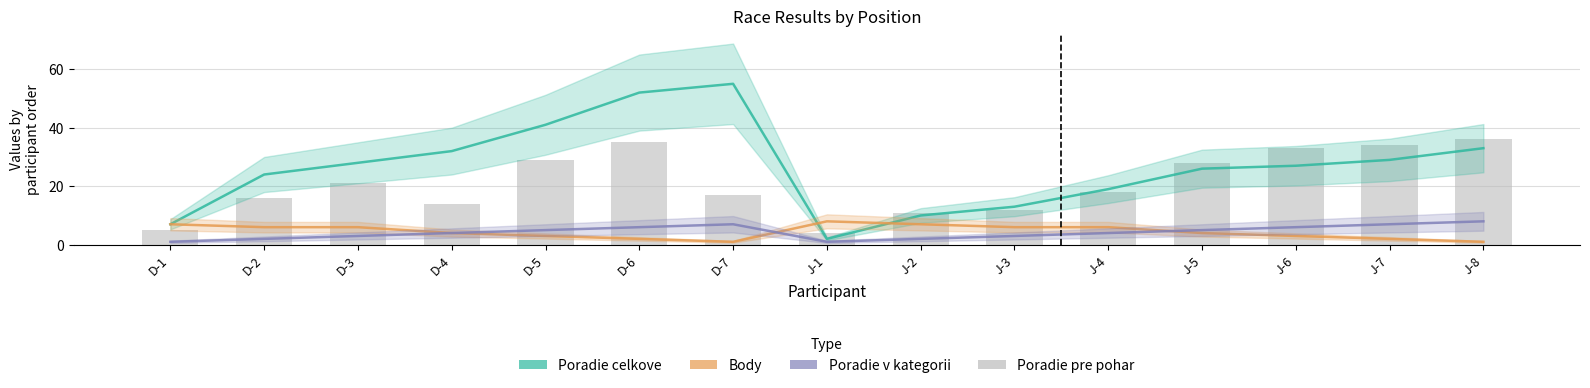

What is the total value across all series at J-8?

78